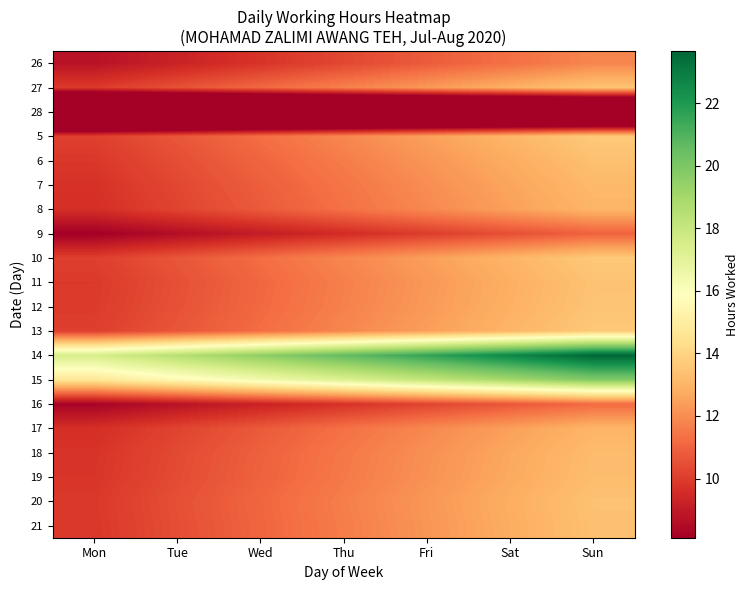

What is the greatest value displayed?

23.7